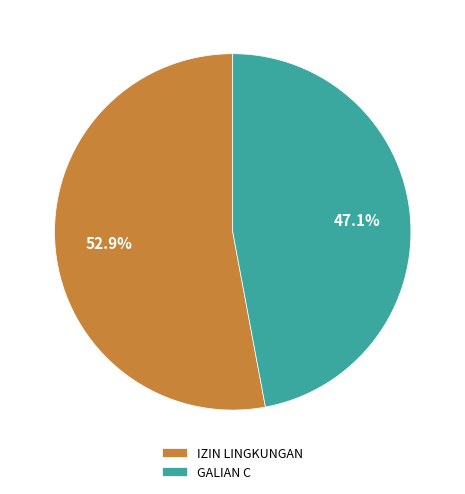

Combined, what portion of the pie is IZIN LINGKUNGAN and GALIAN C?

100.0%